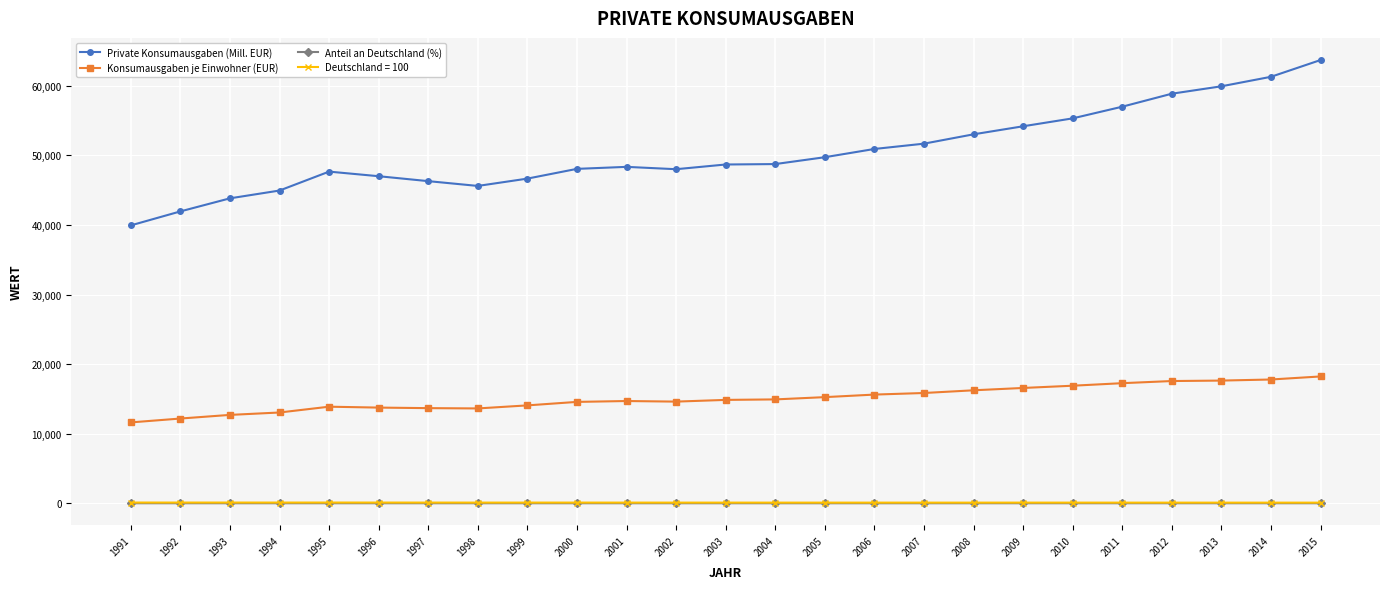

What is the sum of all Anteil an Deutschland (%) values?

99.4